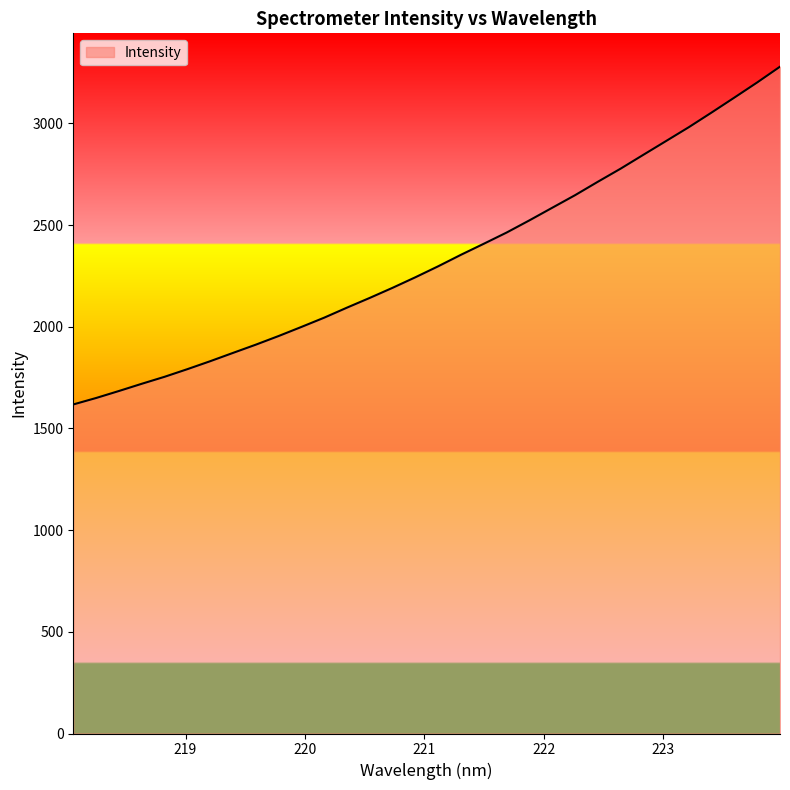

What is the greatest value displayed?

3279.0